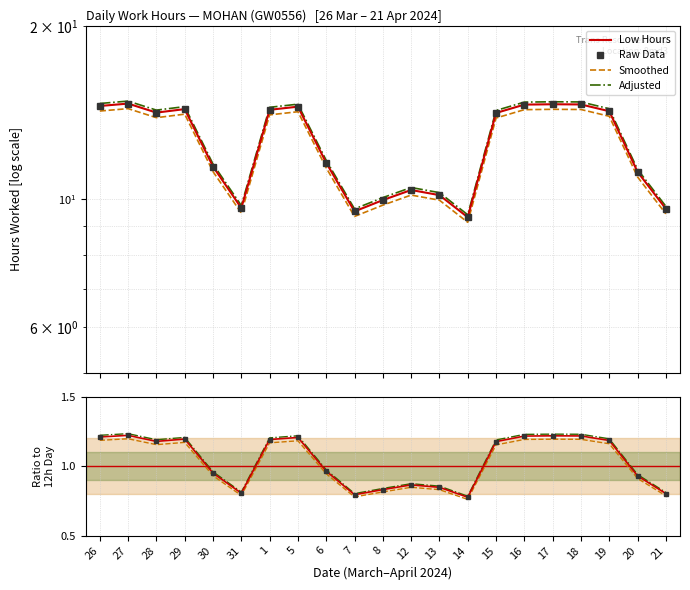

What is the maximum value shown in the chart?

1.2